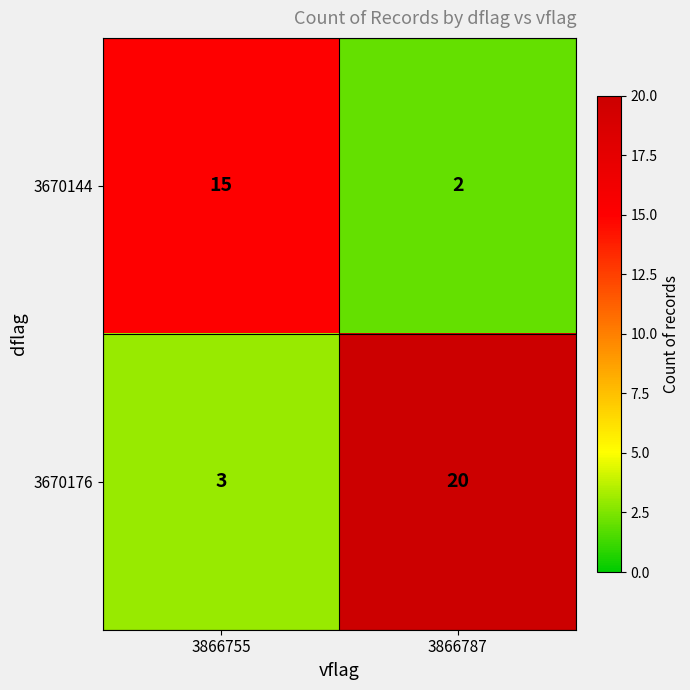

What is the difference between the maximum and minimum values in the 3670176 series?

17